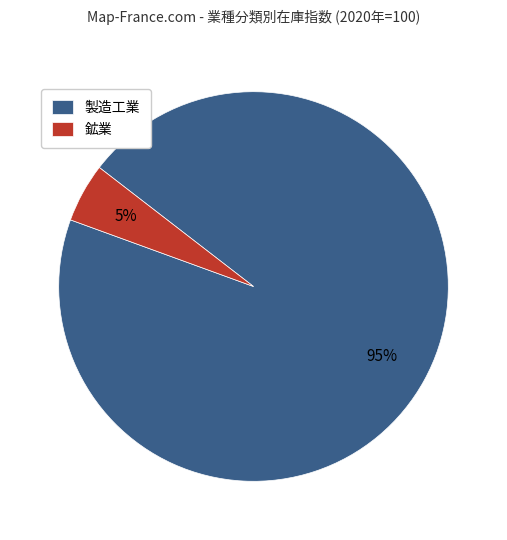

To the nearest percent, what portion does 鉱業 represent?

5%